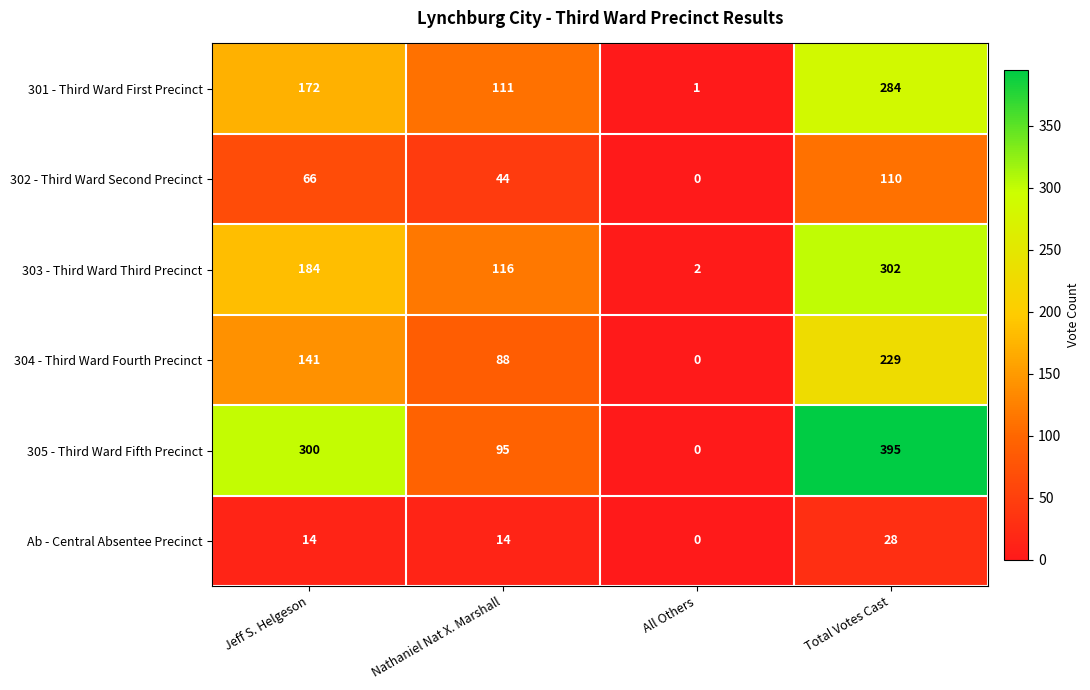

What is the difference between the highest and lowest values at Jeff S. Helgeson?

286